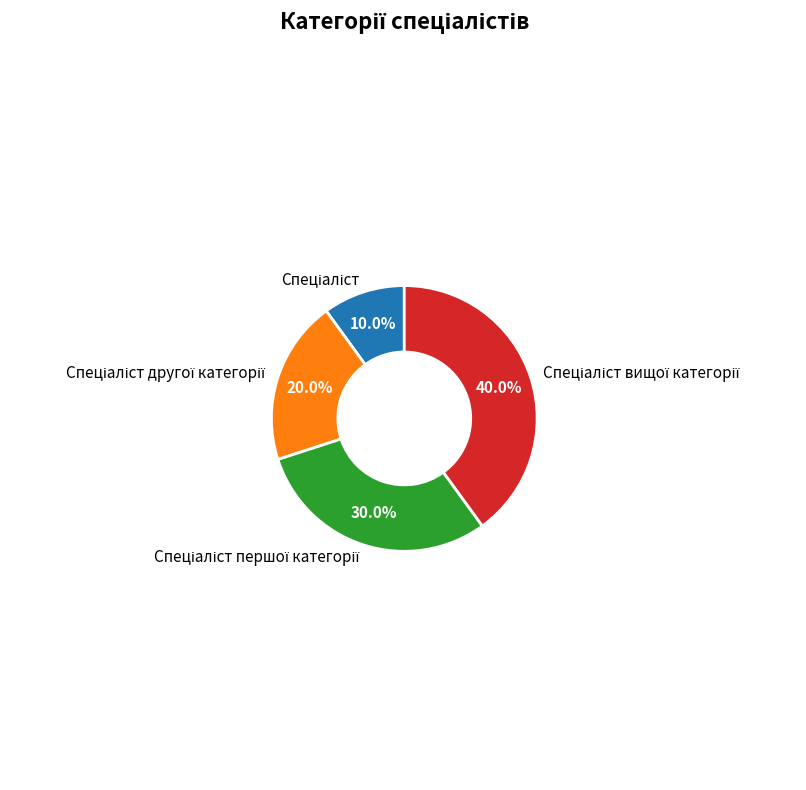

Is there any slice that represents more than half of the pie?

No